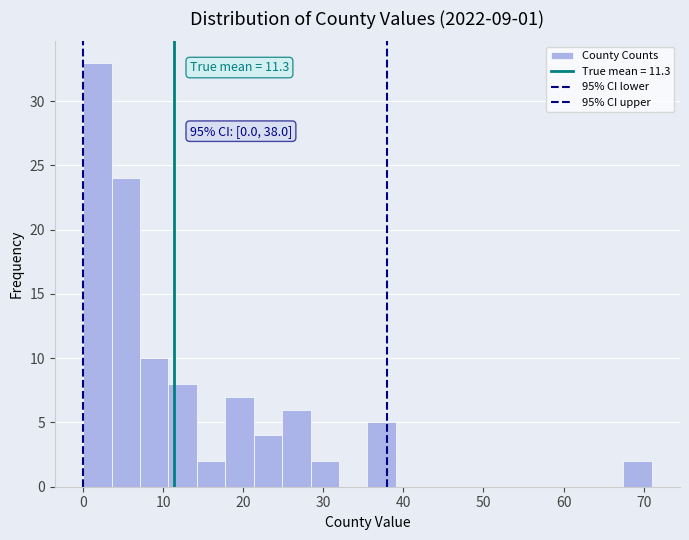

Around what value on the x-axis is the tallest bar? Give the approximate position of its centre, as read against the axis.

2